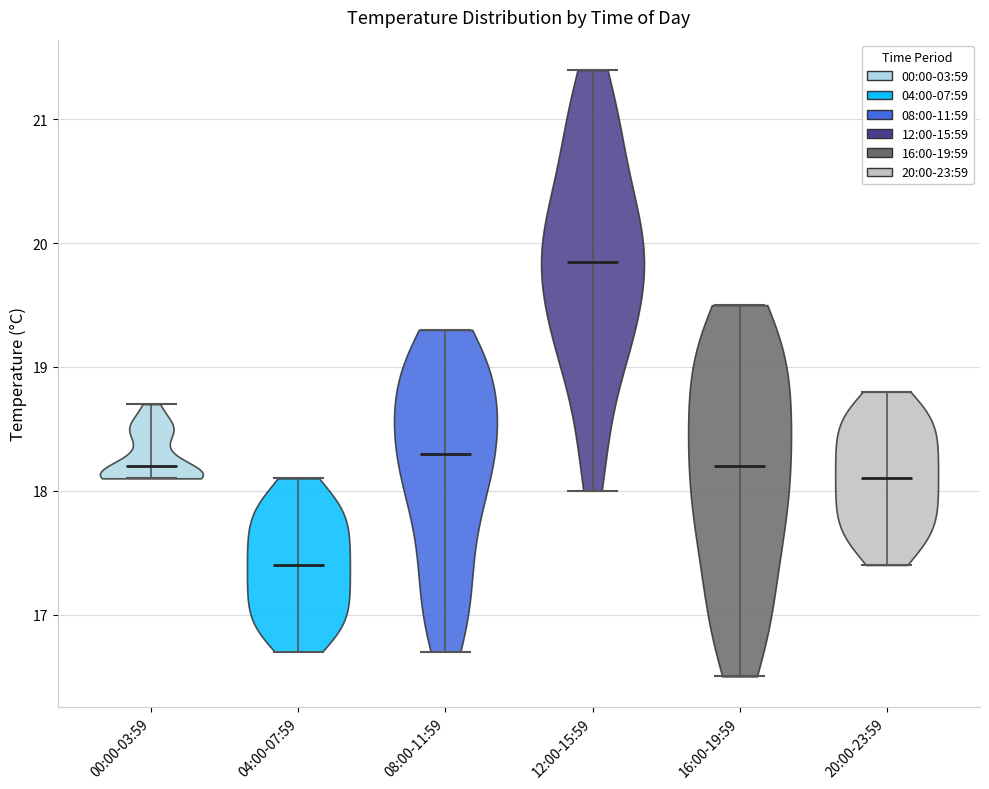

Which violin has the highest median line?

12:00-15:59